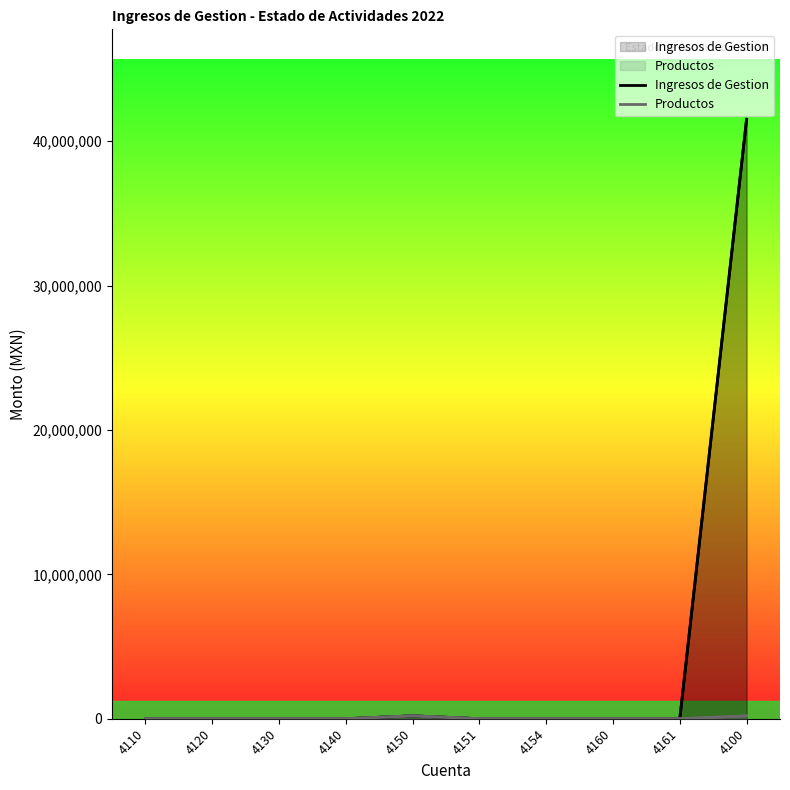

Between 4160 and 4151, which is larger?

4160